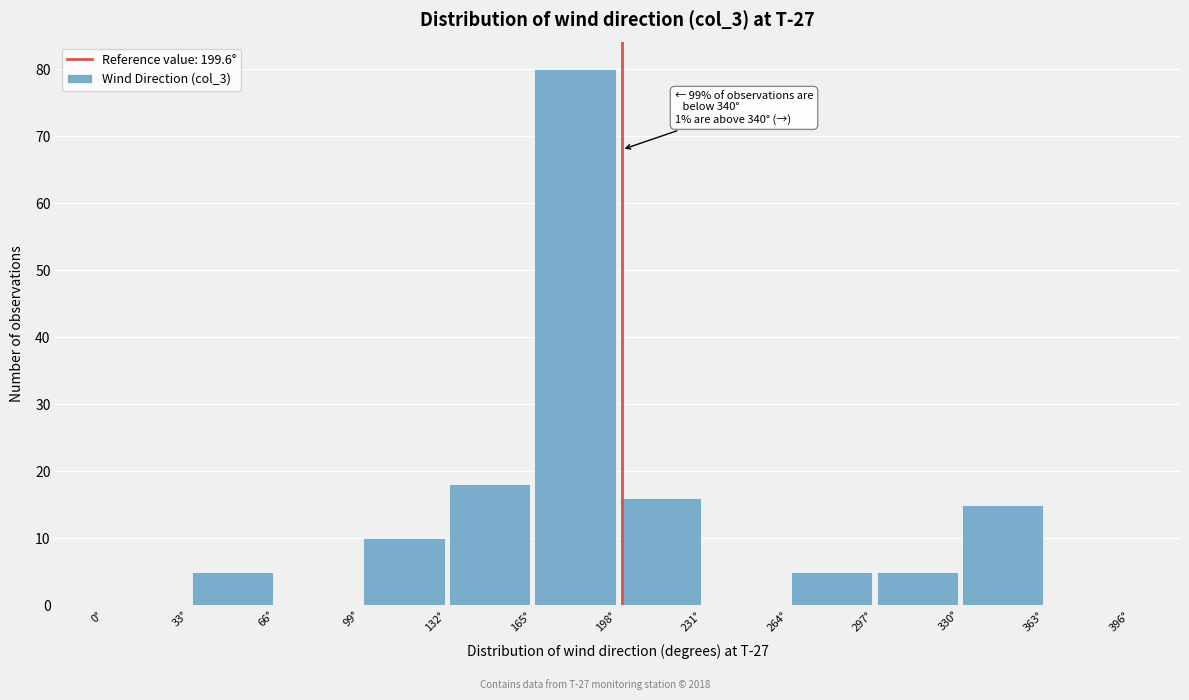

Which range on the x-axis has the tallest bar?

165 to 198